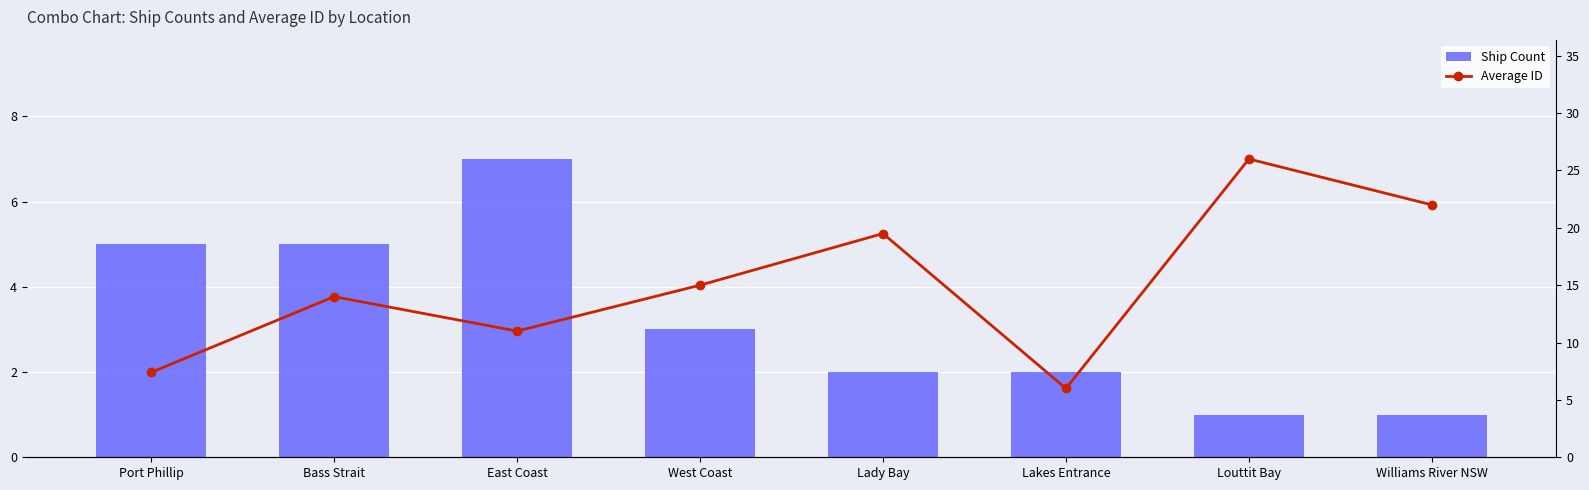

What is the difference between the Average ID values at Bass Strait and West Coast?

1.0